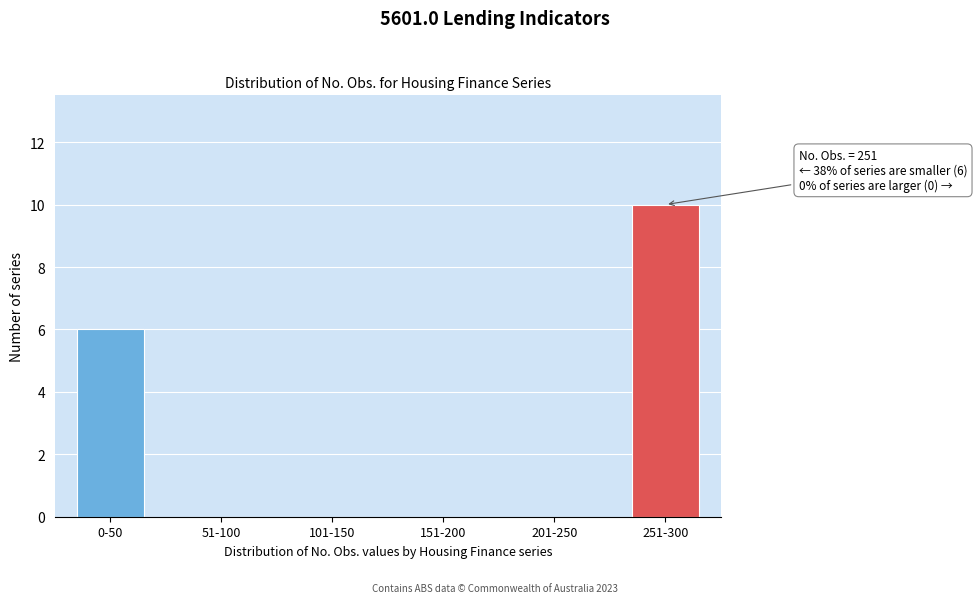

Reading right to left, list all the values displayed in this chart.

251-300=10	201-250=0	151-200=0	101-150=0	51-100=0	0-50=6